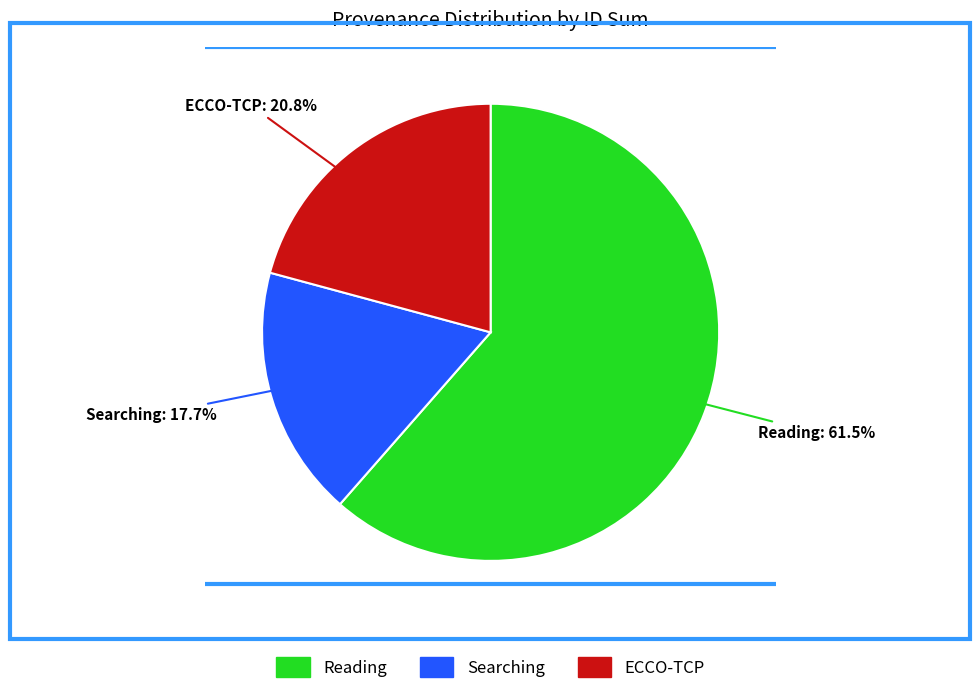

Is there a majority slice in this chart?

Yes